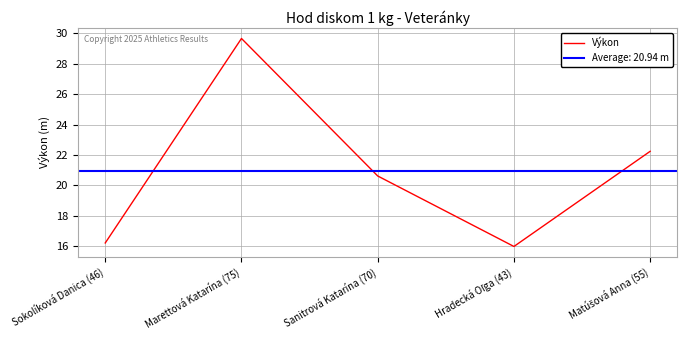

Between Sokolíková Danica (46) and Matúšová Anna (55), which is larger?

Matúšová Anna (55)